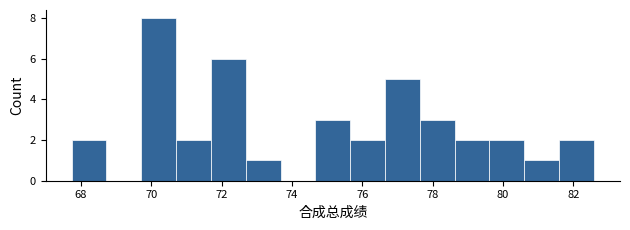

How tall is the bar that spans 80.6 to 81.6 on the x-axis? Neither the bar edges nor the heights are printed on the chart, so give them approximately, as read against the axes.

1